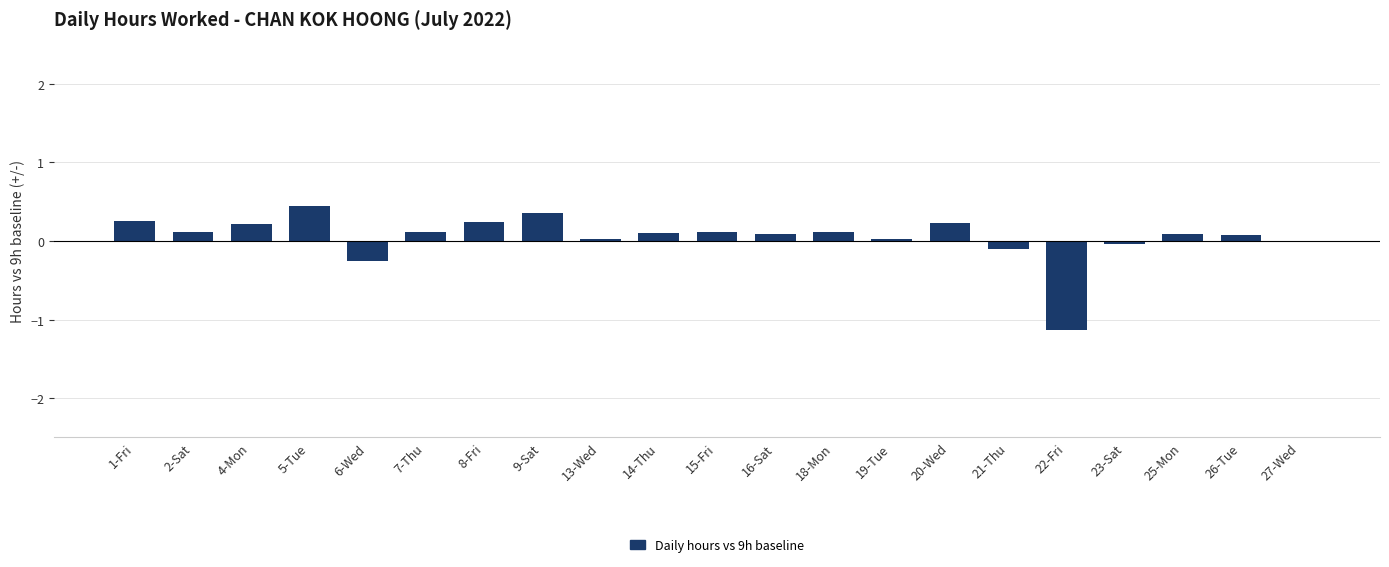

What is the sum of all values?

1.1